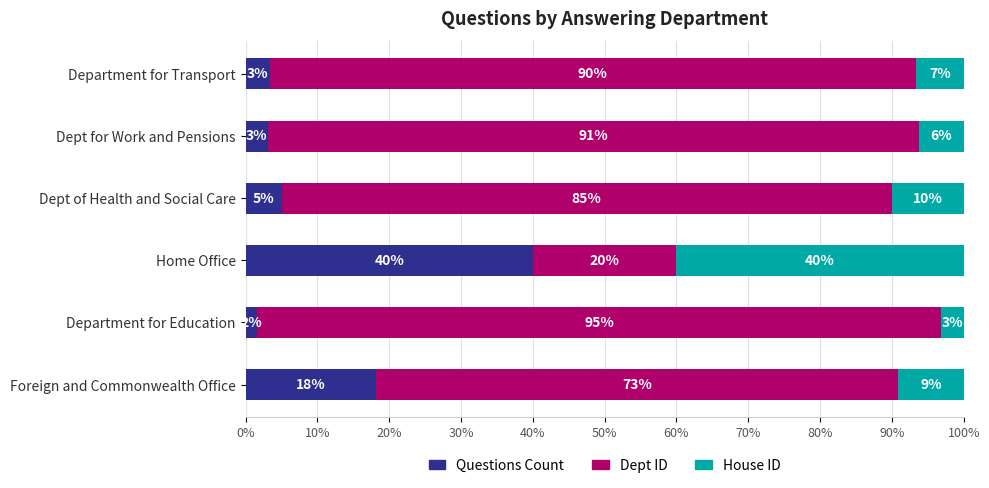

What is the highest value of the Questions Count series?

40.0